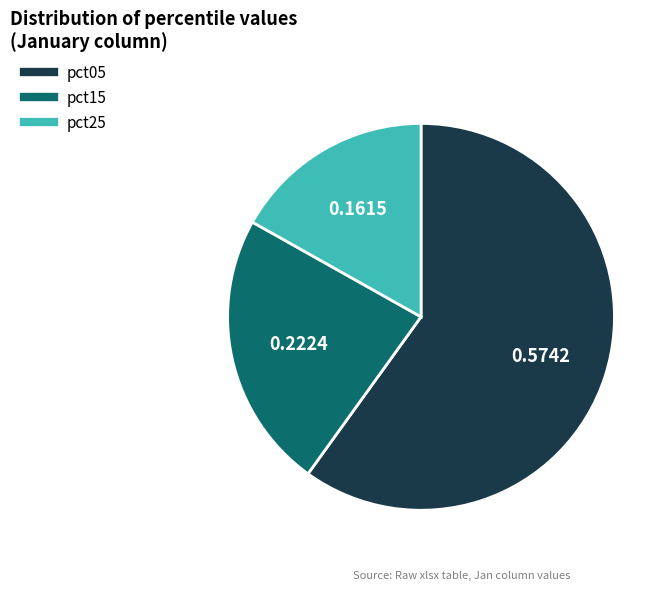

Is there a majority slice in this chart?

Yes